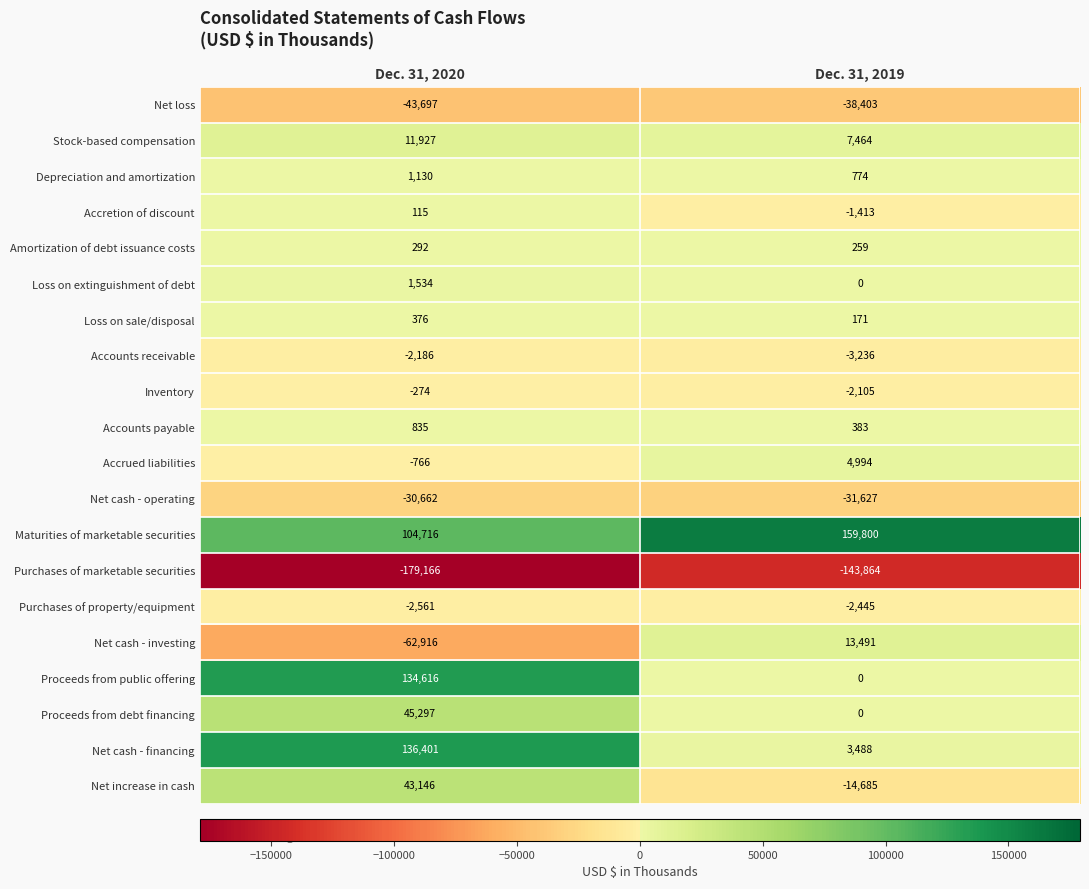

List the series in order of their peak value, highest first.

Maturities of marketable securities, Net cash - financing, Proceeds from public offering, Proceeds from debt financing, Net increase in cash, Net cash - investing, Stock-based compensation, Accrued liabilities, Loss on extinguishment of debt, Depreciation and amortization, Accounts payable, Loss on sale/disposal, Amortization of debt issuance costs, Accretion of discount, Inventory, Accounts receivable, Purchases of property/equipment, Net cash - operating, Net loss, Purchases of marketable securities